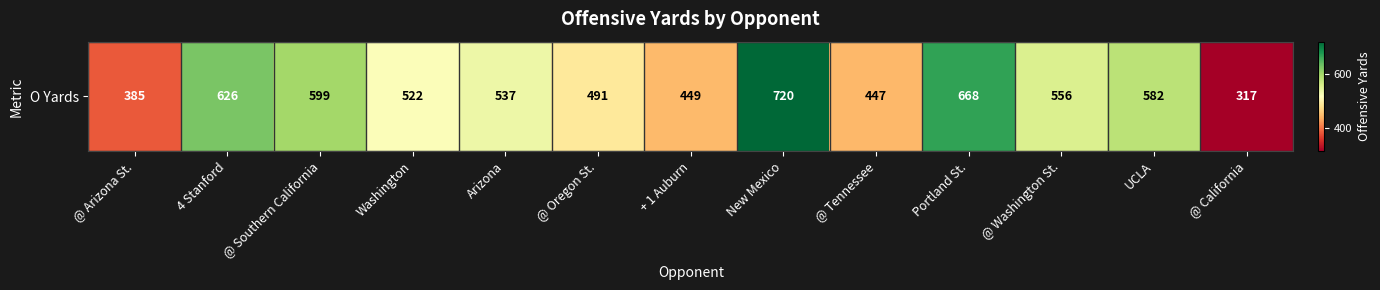

What is the maximum value shown in the chart?

720